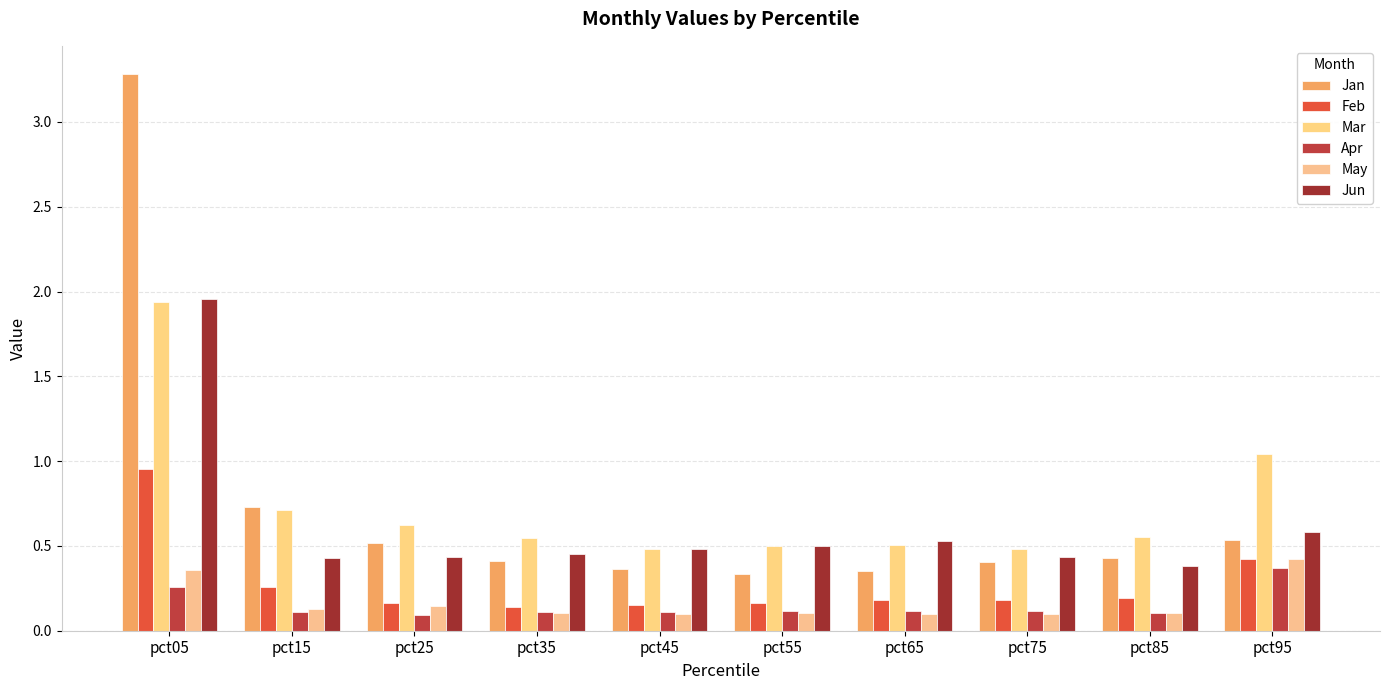

Reading left to right, extract all data points from this chart.

Jan: pct05=3.3	pct15=0.7	pct25=0.5	pct35=0.4	pct45=0.4	pct55=0.3	pct65=0.4	pct75=0.4	pct85=0.4	pct95=0.5
Feb: pct05=1.0	pct15=0.3	pct25=0.2	pct35=0.1	pct45=0.1	pct55=0.2	pct65=0.2	pct75=0.2	pct85=0.2	pct95=0.4
Mar: pct05=1.9	pct15=0.7	pct25=0.6	pct35=0.5	pct45=0.5	pct55=0.5	pct65=0.5	pct75=0.5	pct85=0.6	pct95=1.0
Apr: pct05=0.3	pct15=0.1	pct25=0.1	pct35=0.1	pct45=0.1	pct55=0.1	pct65=0.1	pct75=0.1	pct85=0.1	pct95=0.4
May: pct05=0.4	pct15=0.1	pct25=0.1	pct35=0.1	pct45=0.1	pct55=0.1	pct65=0.1	pct75=0.1	pct85=0.1	pct95=0.4
Jun: pct05=2.0	pct15=0.4	pct25=0.4	pct35=0.5	pct45=0.5	pct55=0.5	pct65=0.5	pct75=0.4	pct85=0.4	pct95=0.6